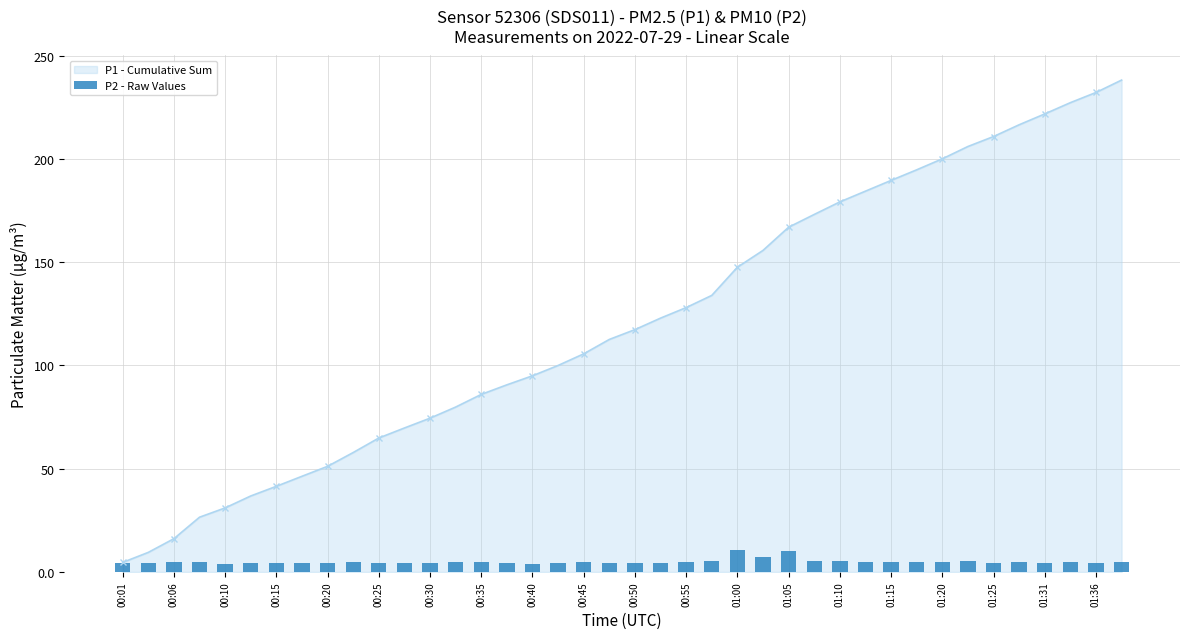

The P1 - Cumulative Sum series shows 100.4 at 00:30. True or false?

False